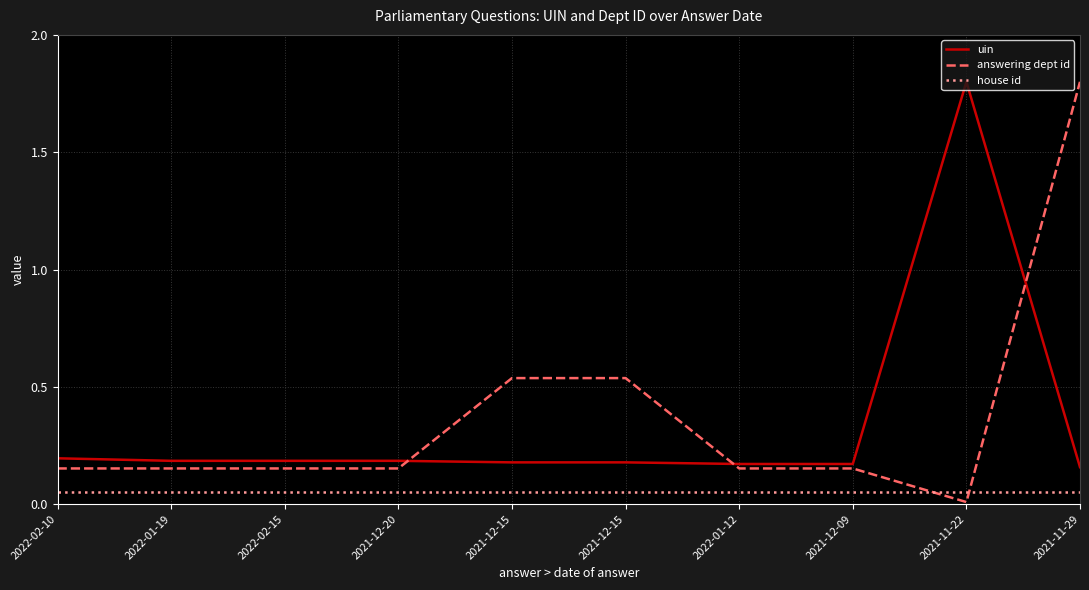

What is the label of the 7th point from the right?

2021-12-20